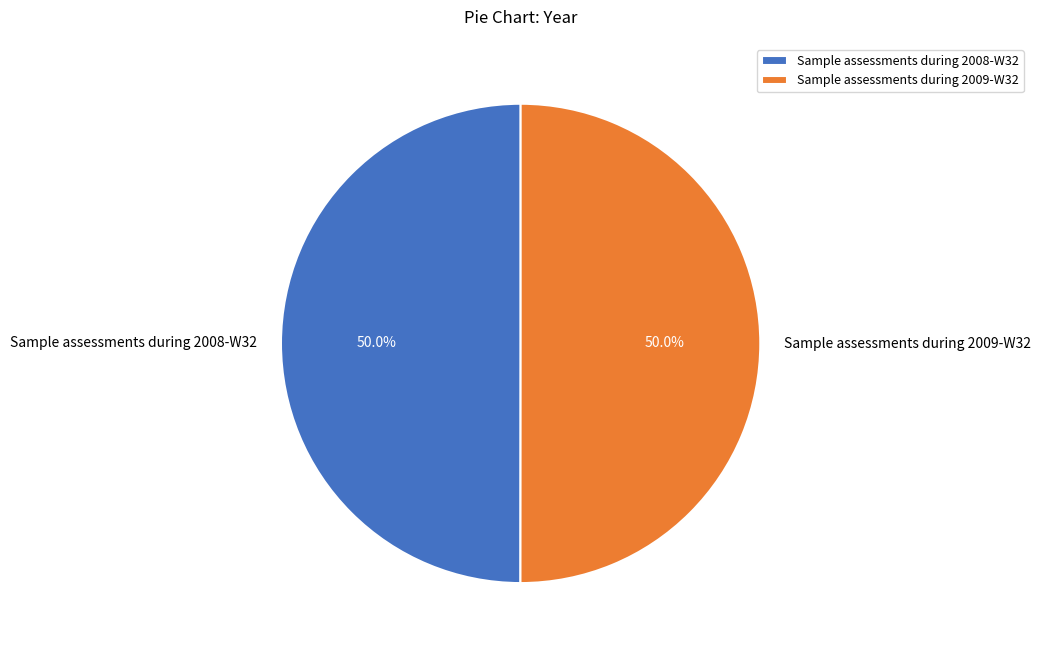

Combined, what portion of the pie is Sample assessments during 2009-W32 and Sample assessments during 2008-W32?

100.0%